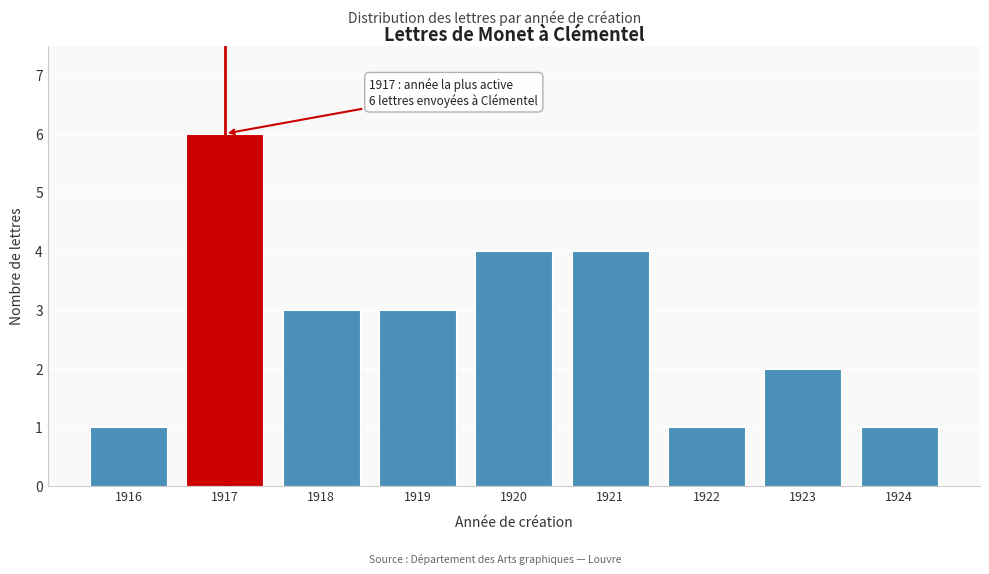

Reading left to right, what are all the values shown in this chart?

1	6	3	3	4	4	1	2	1